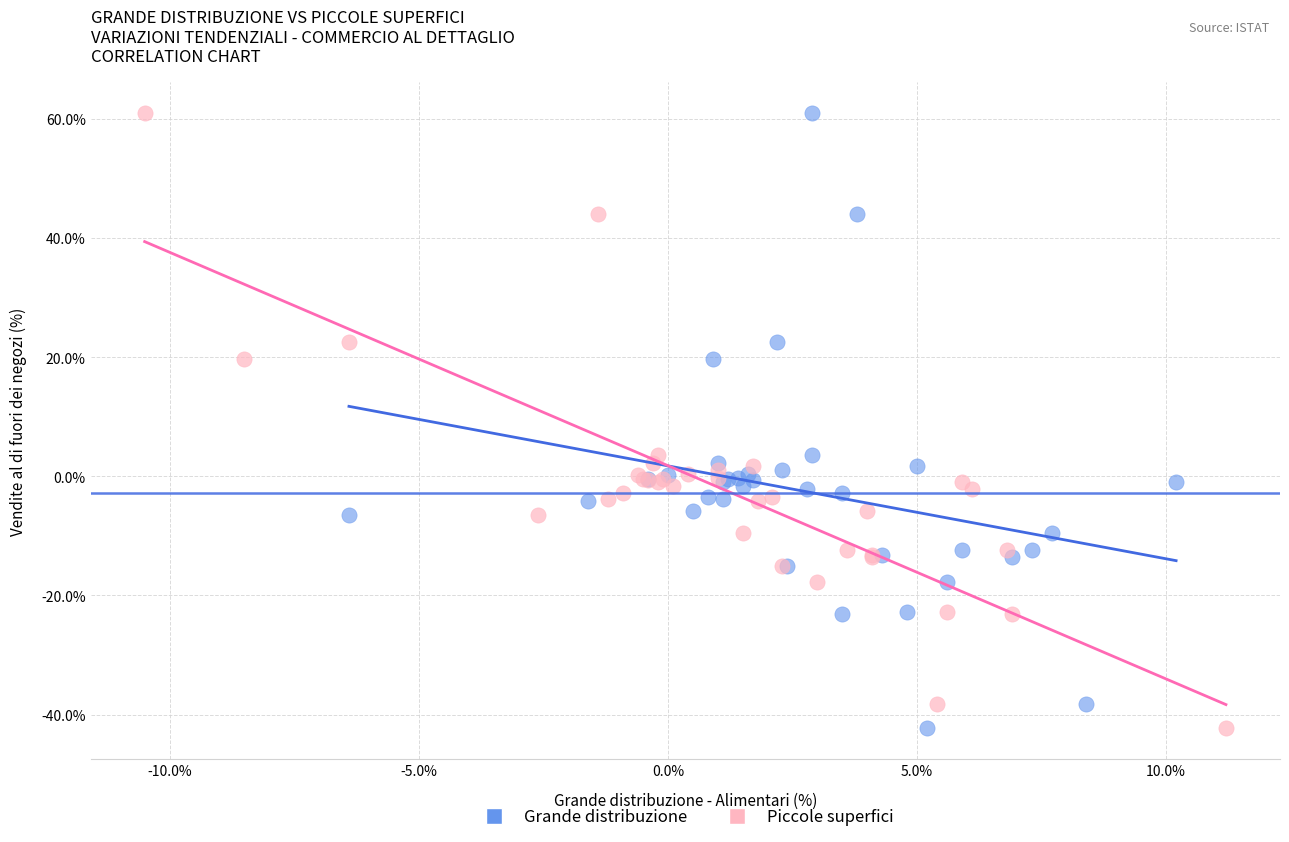

What are all the series names shown in the legend?

Grande distribuzione, Piccole superfici